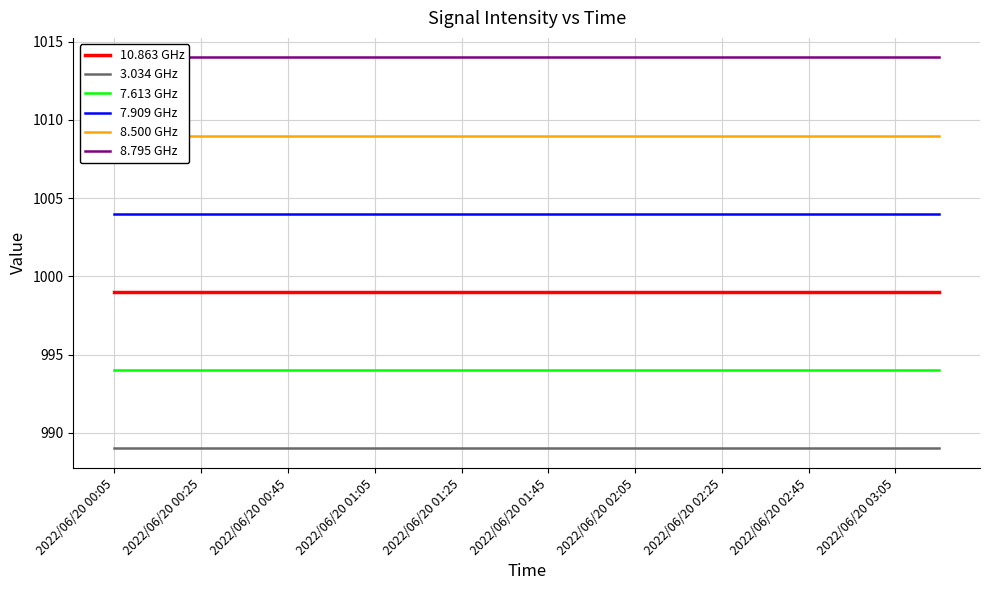

What is the lowest value of the 3.034 GHz series?

989